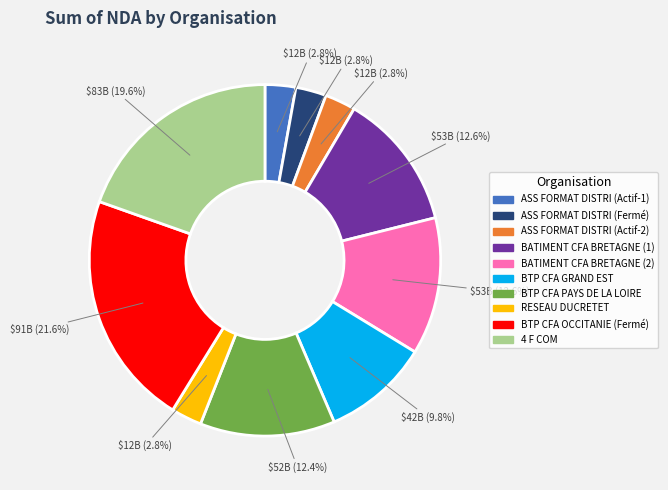

What percentage is NOT represented by BATIMENT CFA BRETAGNE (1)?

87.4%